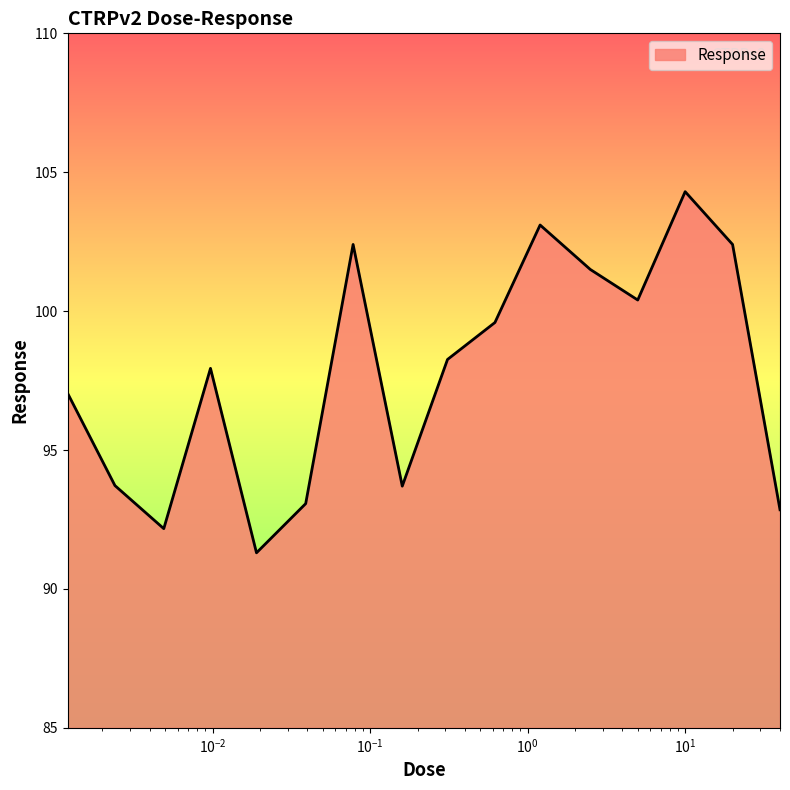

What is the difference between the maximum and minimum values?

13.0